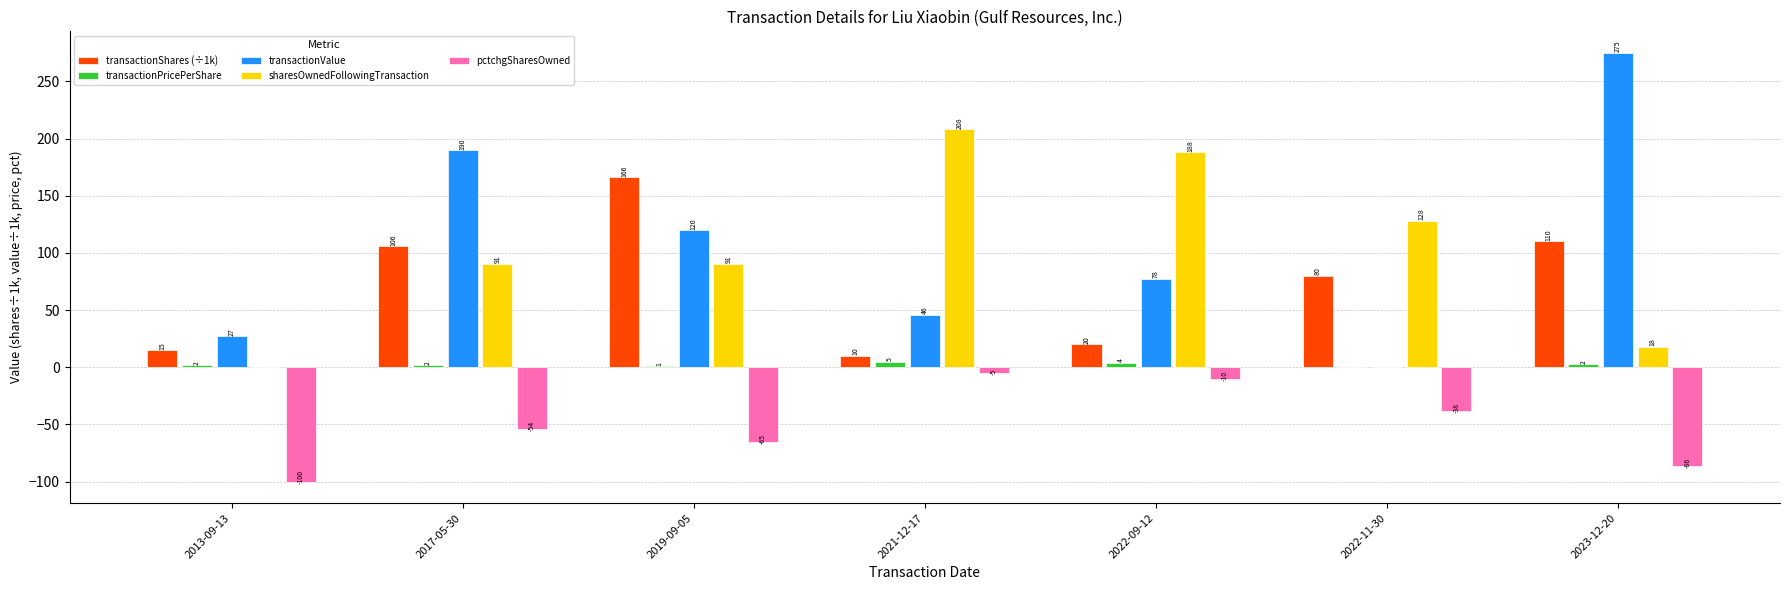

What is the sum of all pctchgSharesOwned values?

-358.0